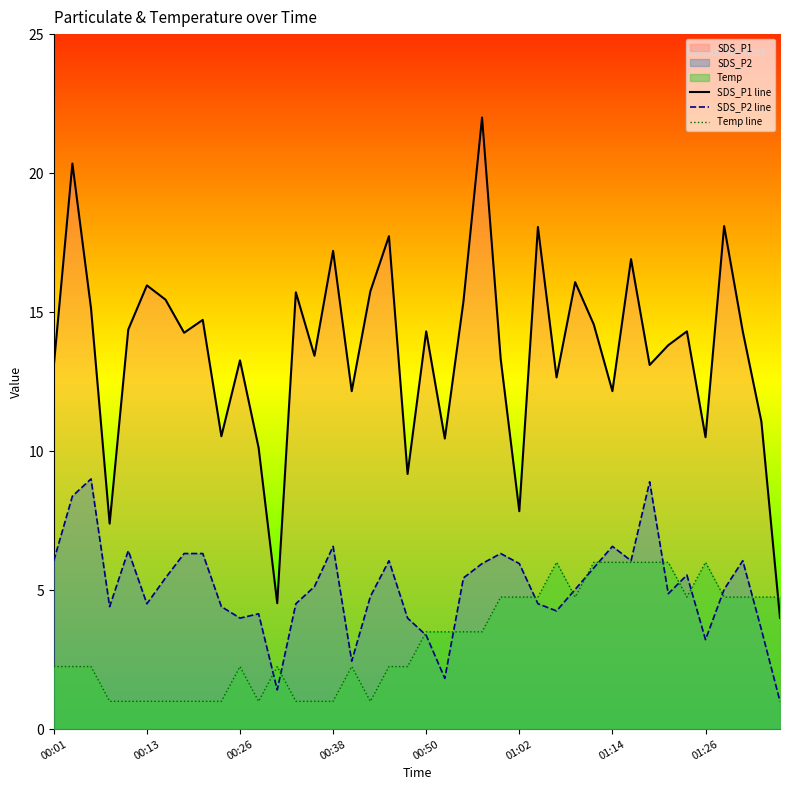

Is the value of Temp line at 23 greater than the value of SDS_P2 line at 33?

No